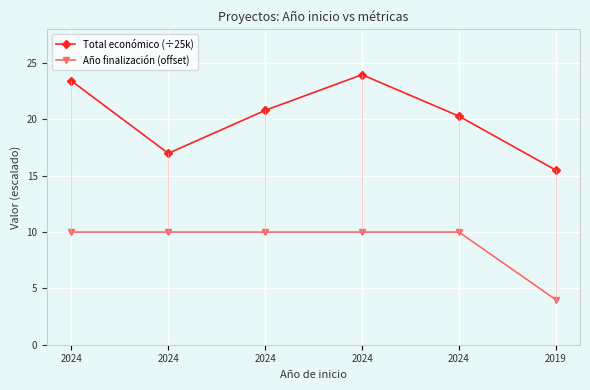

What are all the series names shown in the legend?

Total económico (÷25k), Año finalización (offset)